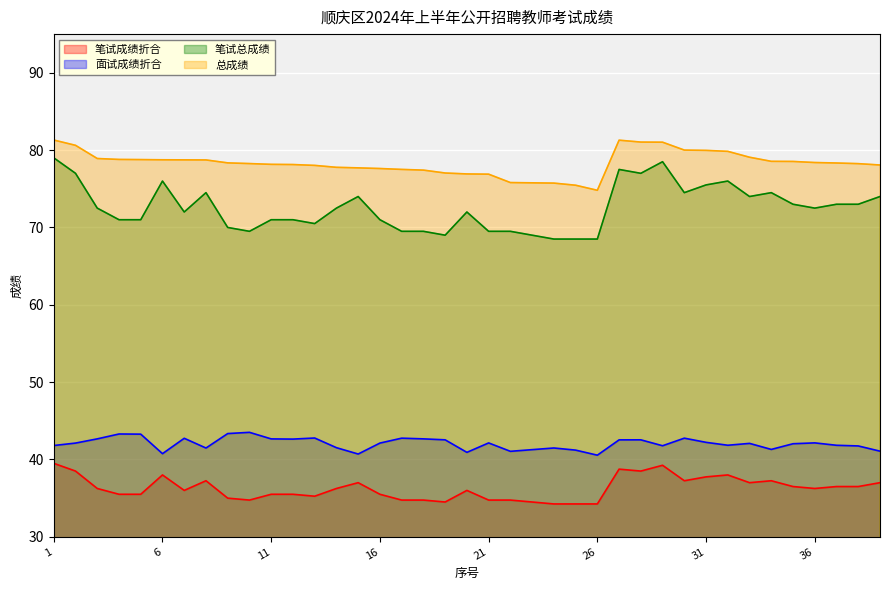

How many lines are shown in the chart?

4